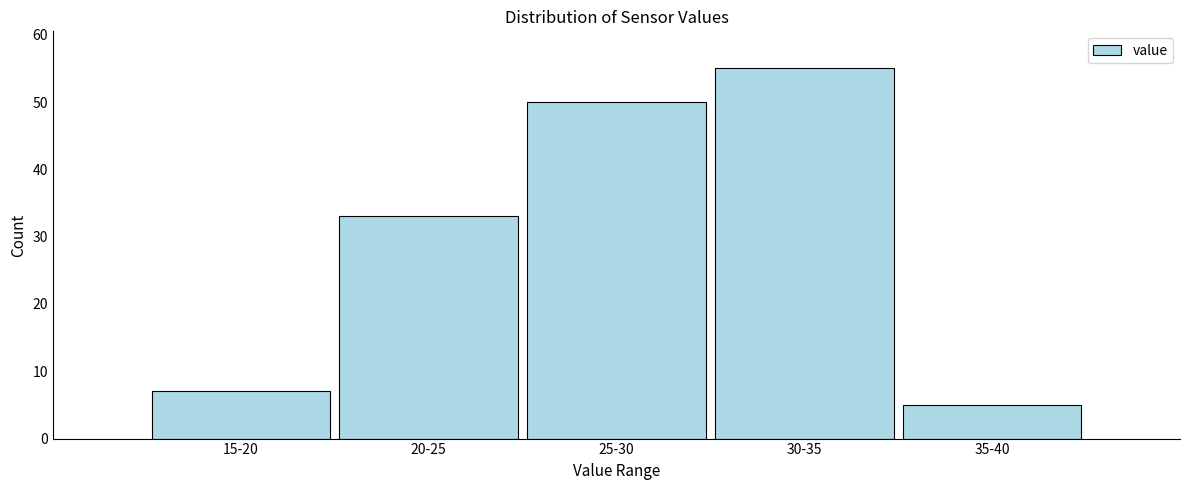

Reading right to left, extract all data points from this chart.

5	55	50	33	7